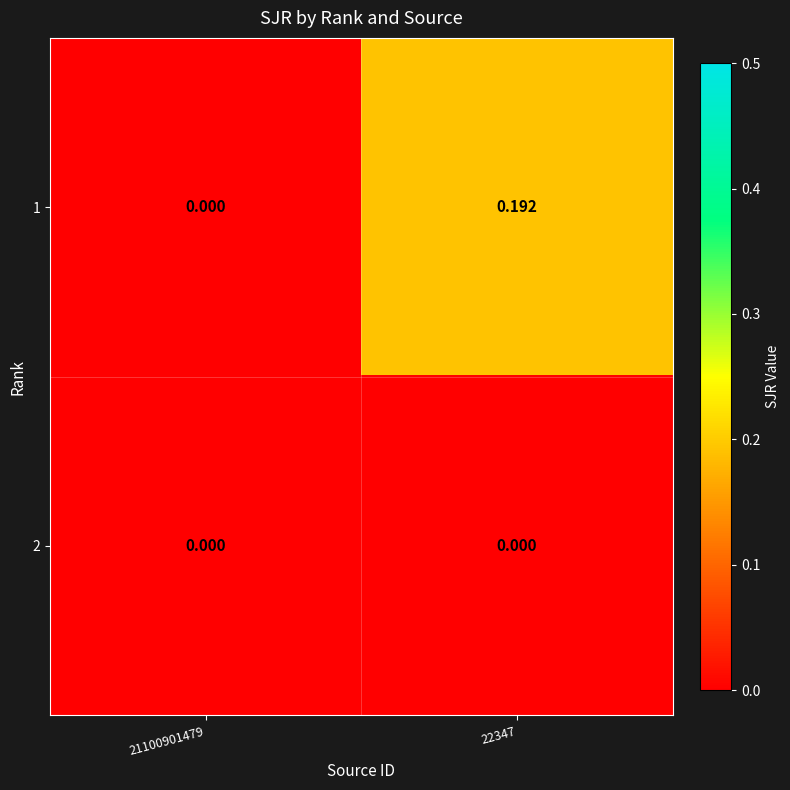

Is the value of 1 at 22347 greater than the value of 2 at 22347?

Yes